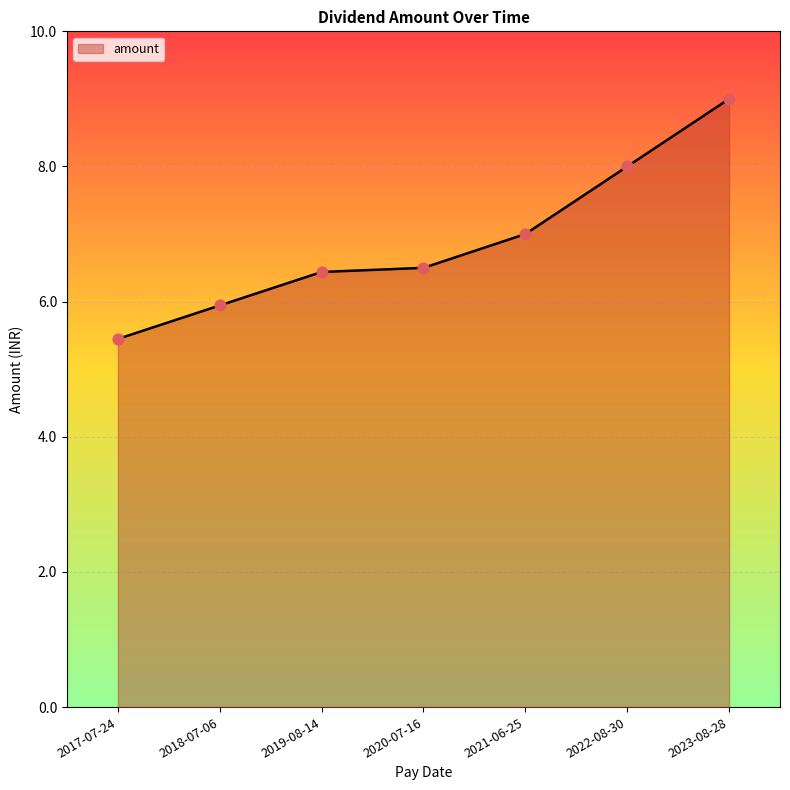

What is the change in value from 2019-08-14 to 2021-06-25?

+0.6